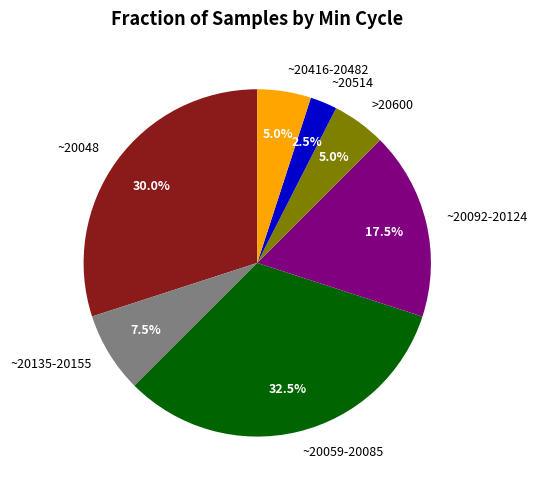

How many segments does this pie chart have?

7